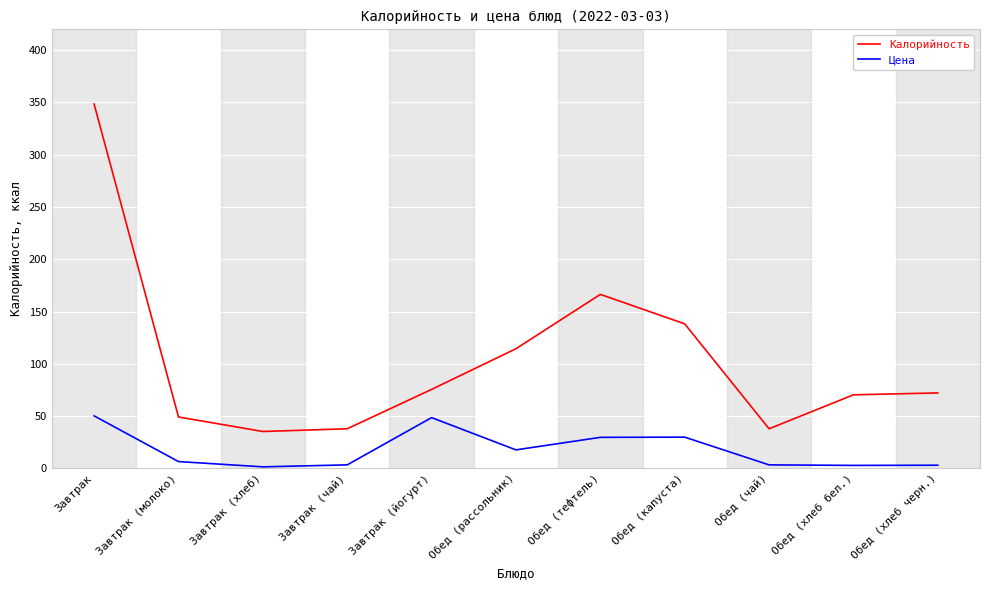

True or false: Цена and Калорийность cross at least once.

False